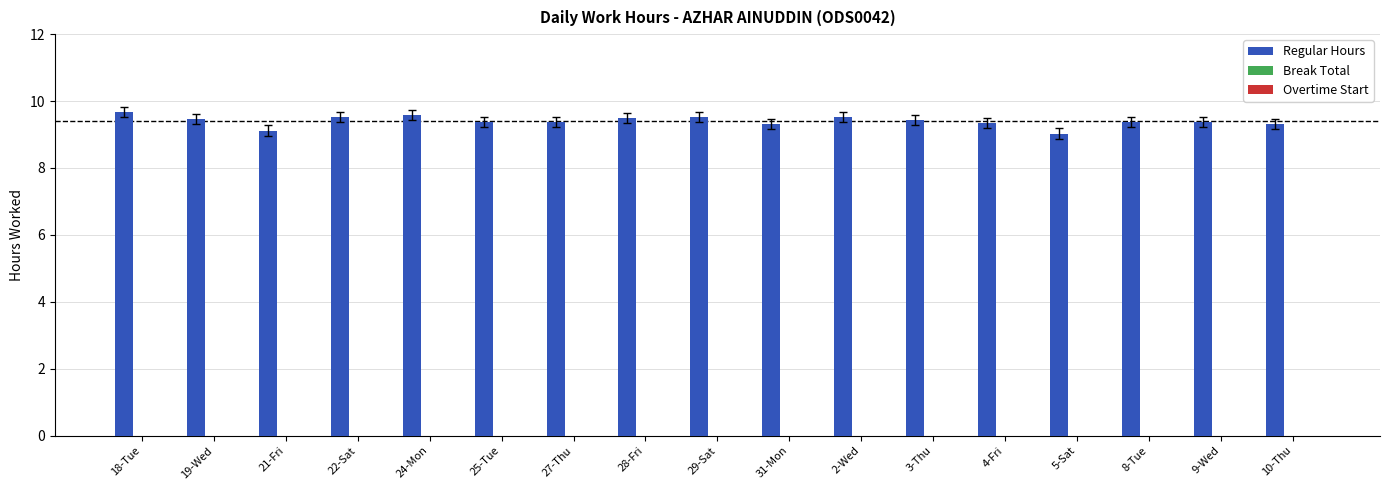

What is the ratio of the value at 28-Fri to the value at 10-Thu?

1.0